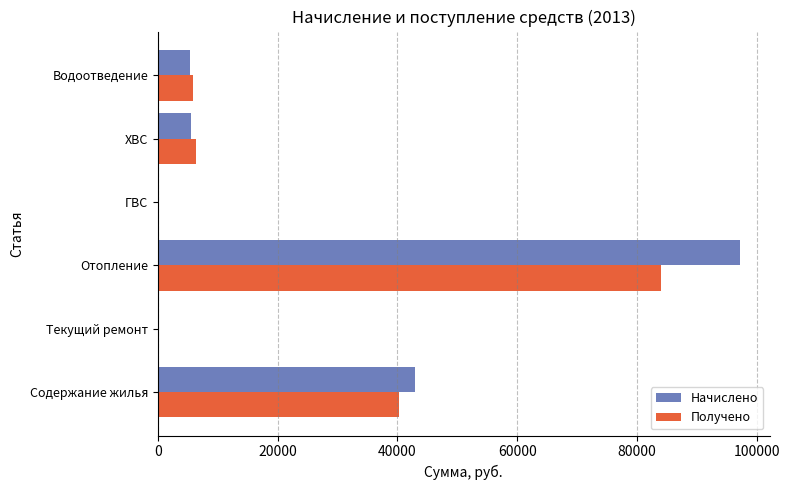

What is the sum of all Получено values?

136678.5